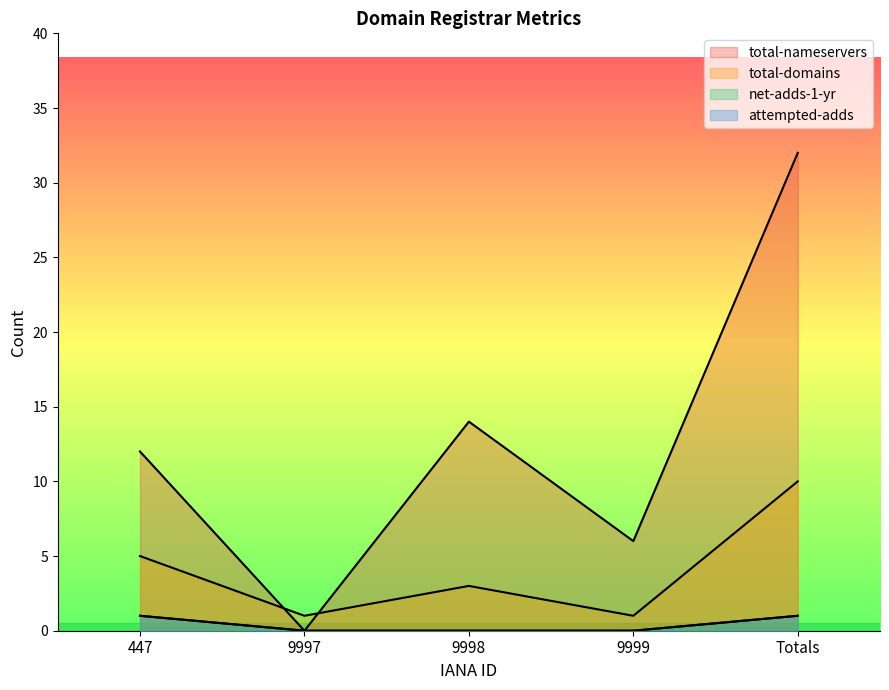

What is the difference between the highest and lowest values at 9997?

1